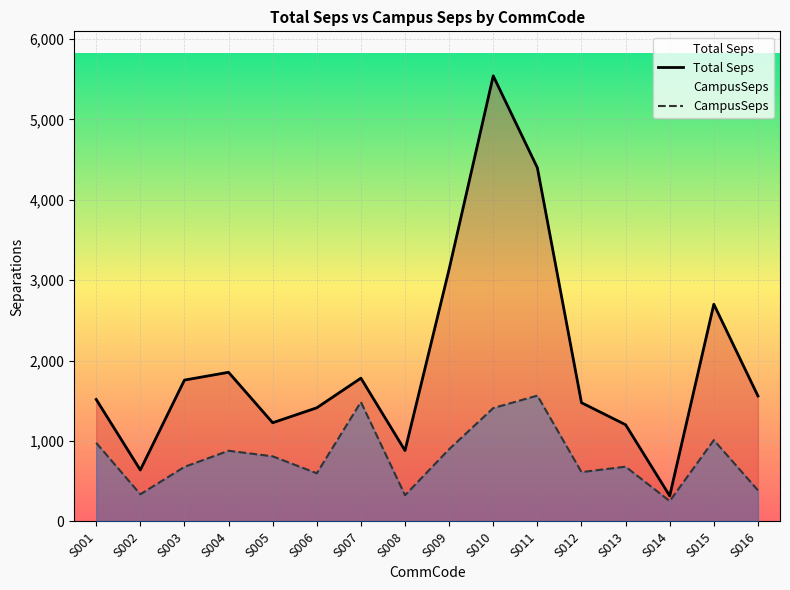

What is the value of the Total Seps point at the 8th from the left?

882.1